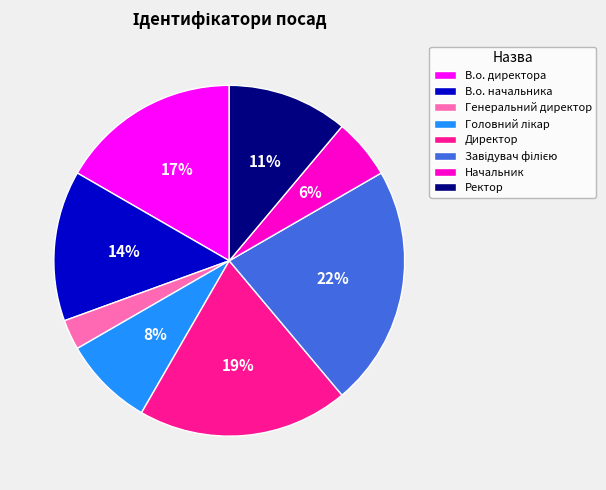

To the nearest percent, what portion does Начальник represent?

6%